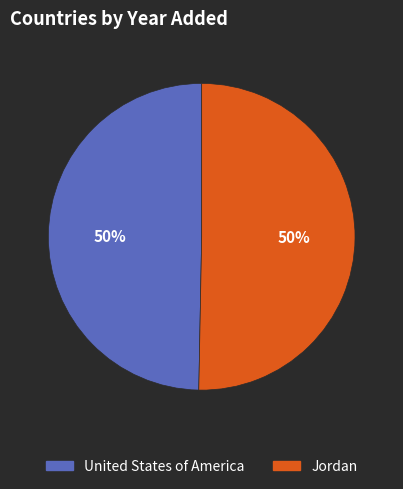

To the nearest percent, what is the average slice percentage?

50%